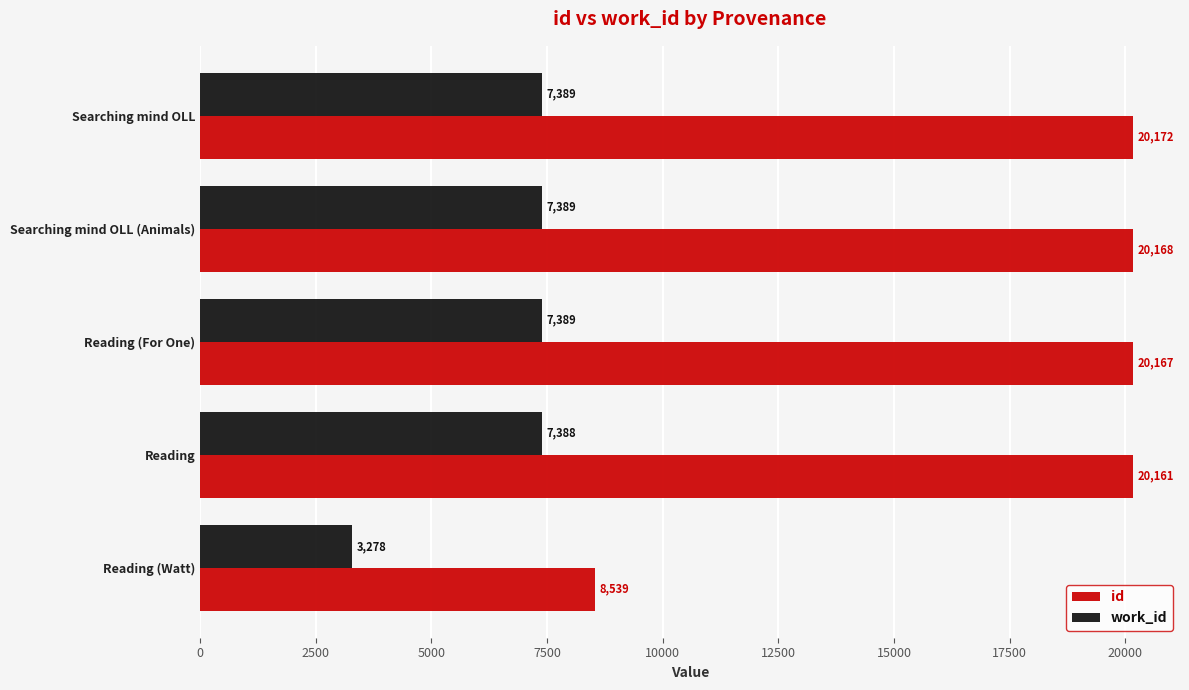

At which category does the chart reach its peak across all series?

Searching mind OLL